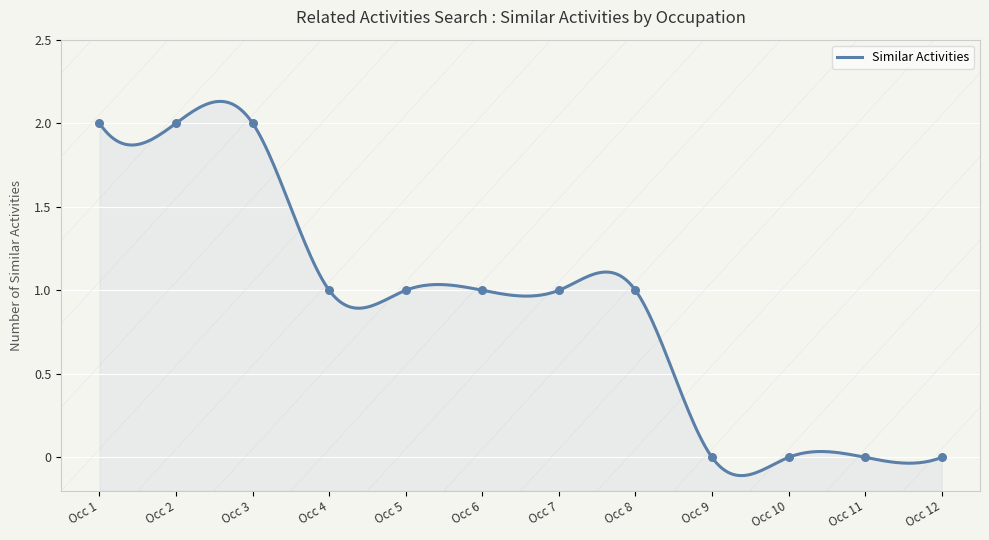

What is the change in value from Occ 6 to Occ 11?

-1